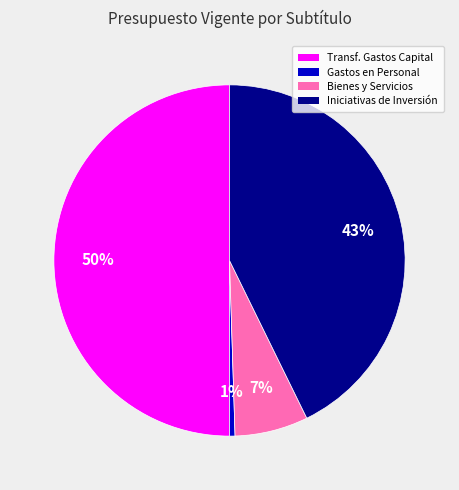

To the nearest percent, what is the average slice percentage?

25%